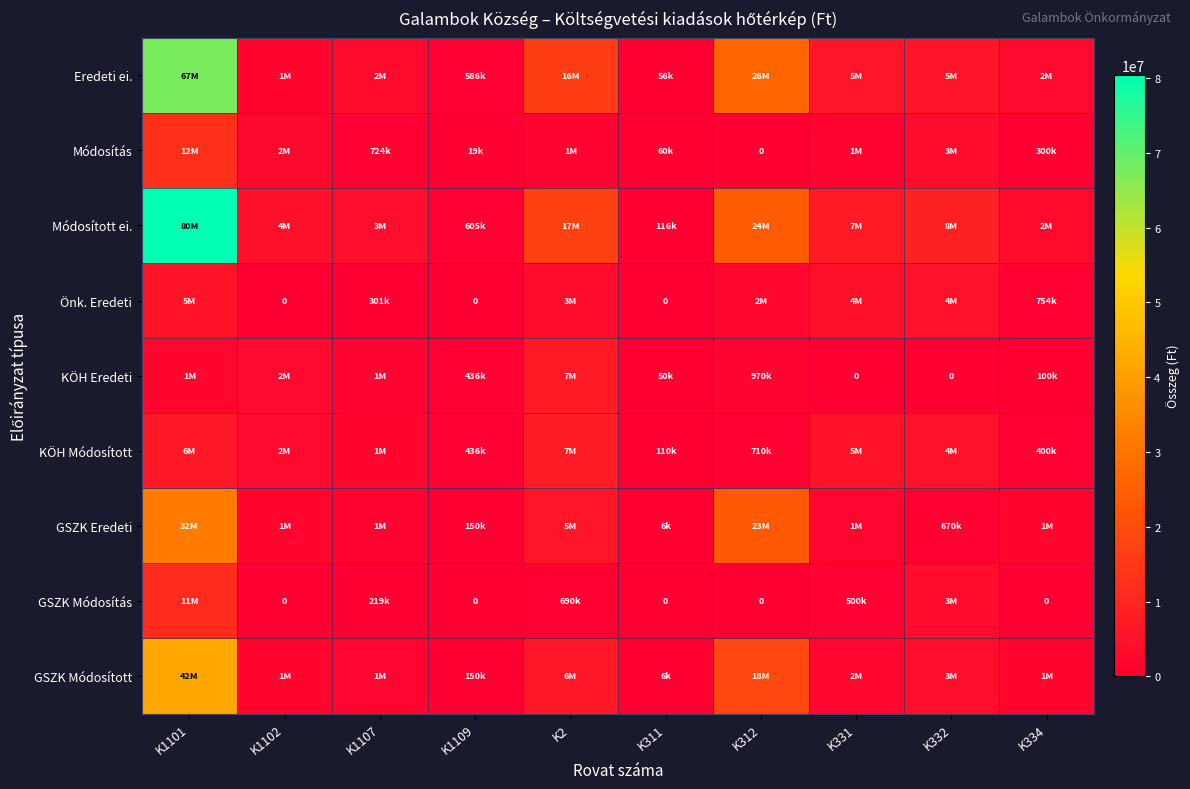

At which category is the sum across all series the highest?

K1101